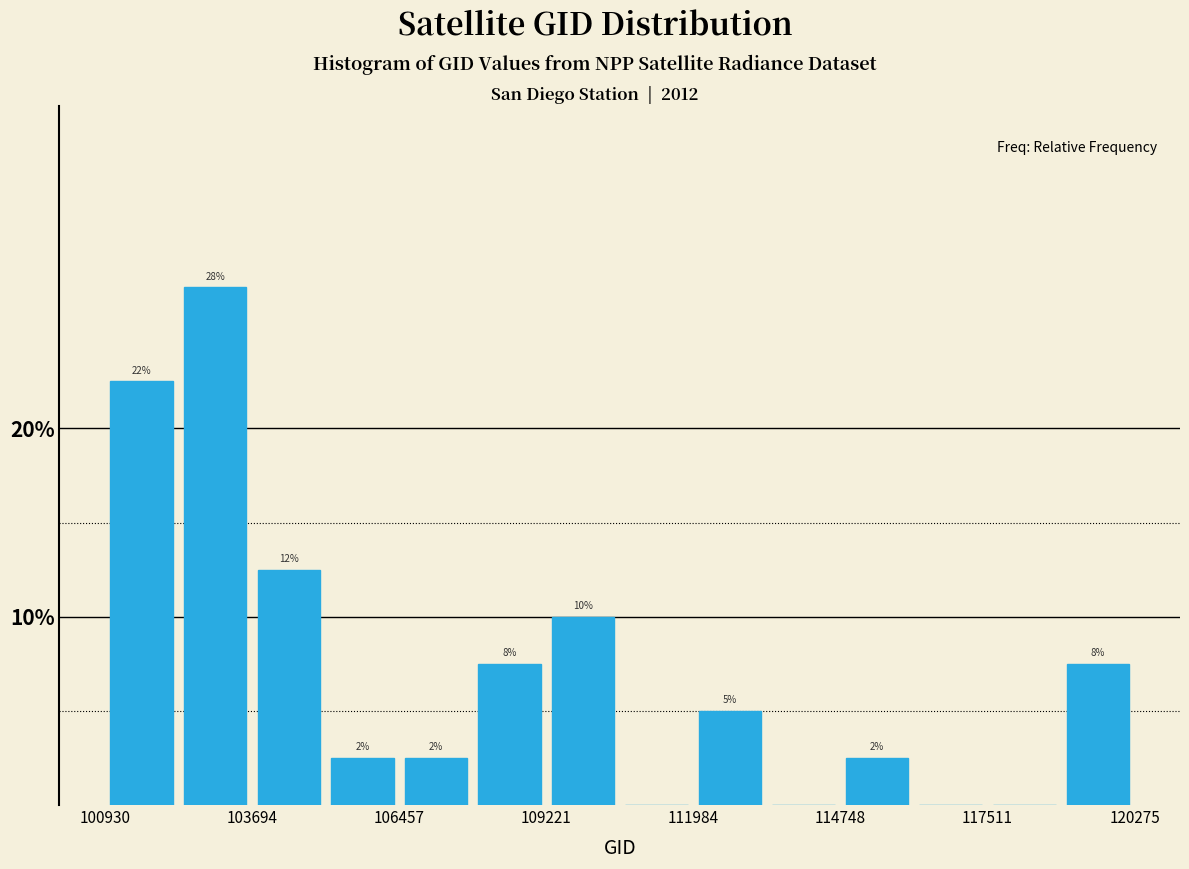

Around what value on the x-axis is the tallest bar? Give the approximate position of its centre, as read against the axis.

103000